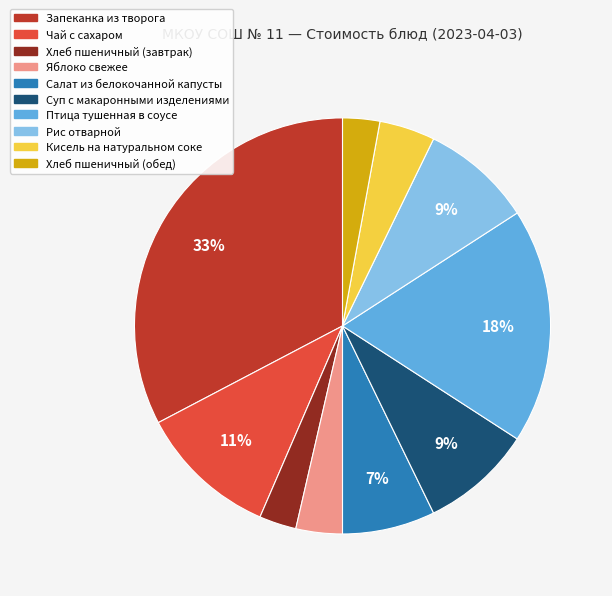

True or false: Кисель на натуральном соке accounts for 19% of the total.

False